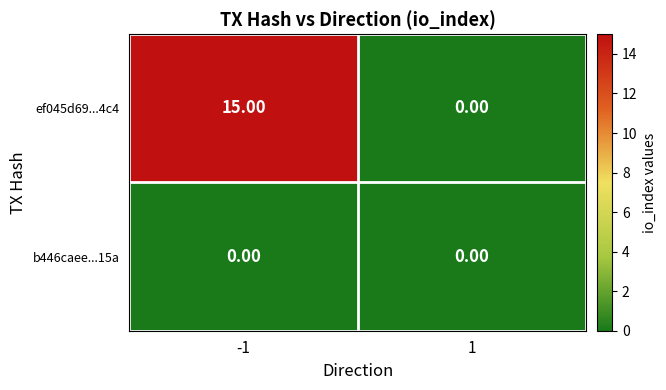

What is the total value across all series at -1?

15